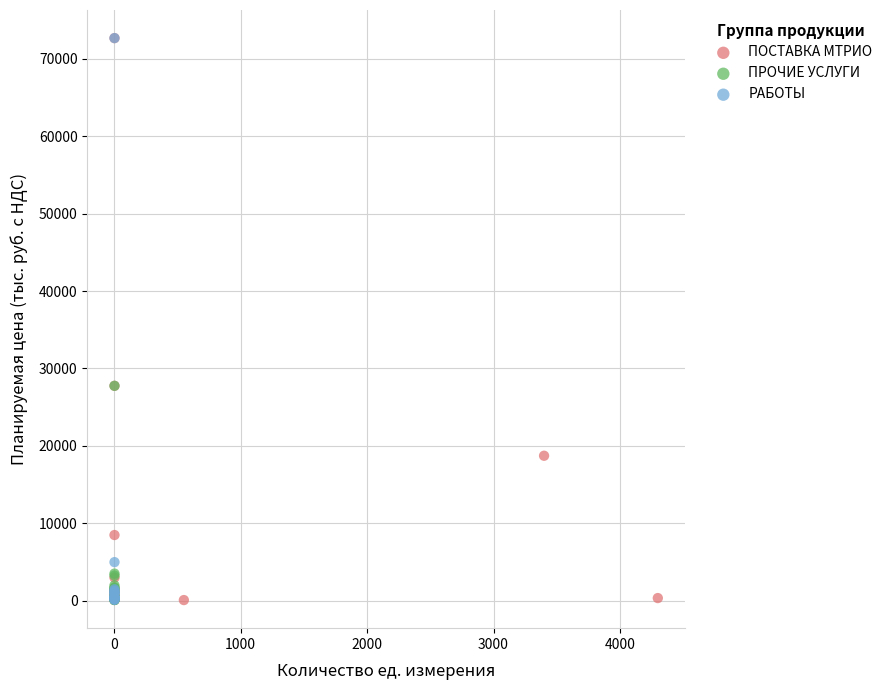

What are all the series names shown in the legend?

ПОСТАВКА МТРИО, ПРОЧИЕ УСЛУГИ, РАБОТЫ